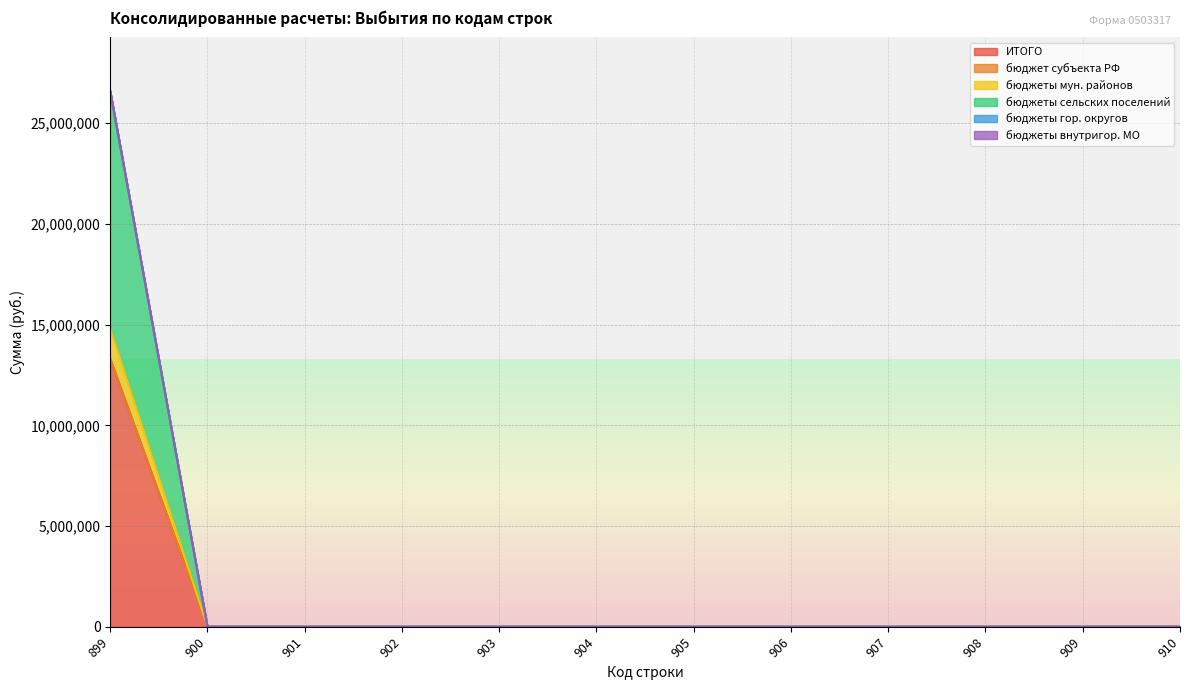

Is it true that бюджеты мун. районов equals -5668045.9 at 908?

False